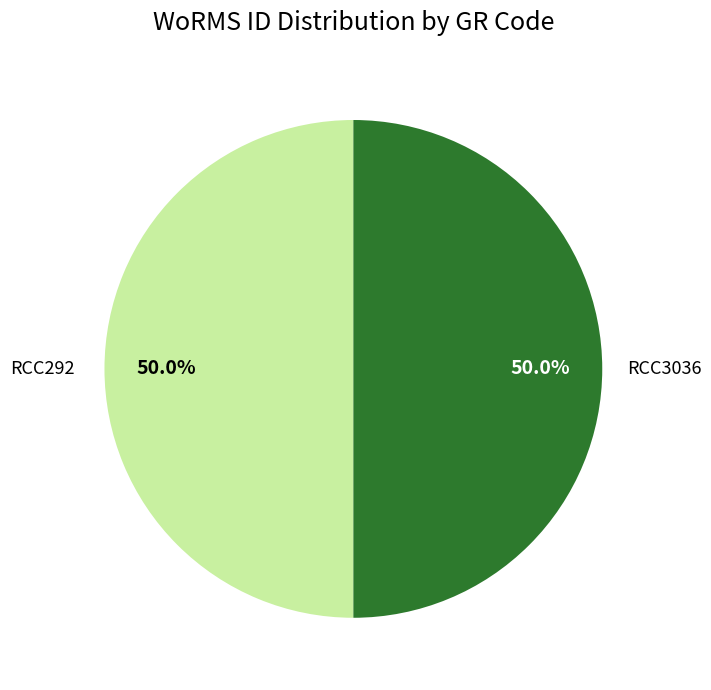

True or false: RCC292 accounts for 65% of the total.

False